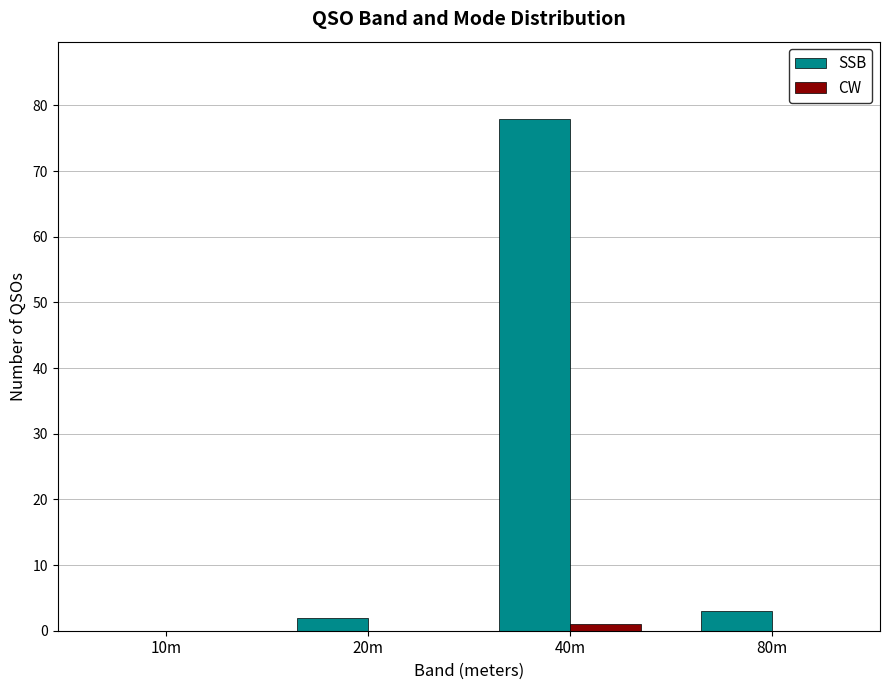

Reading left to right, extract all data points from this chart.

SSB: 10m=0	20m=2	40m=78	80m=3
CW: 10m=0	20m=0	40m=1	80m=0